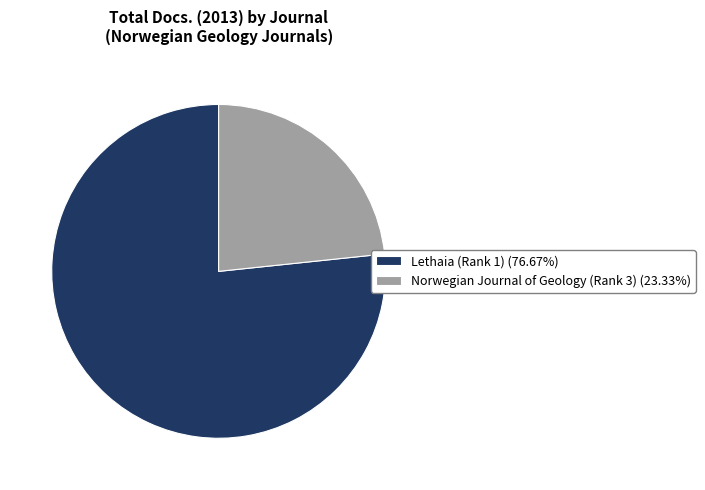

Is the sum of Norwegian Journal of Geology (Rank 3) (23.33%) and Lethaia (Rank 1) (76.67%) greater than half?

Yes